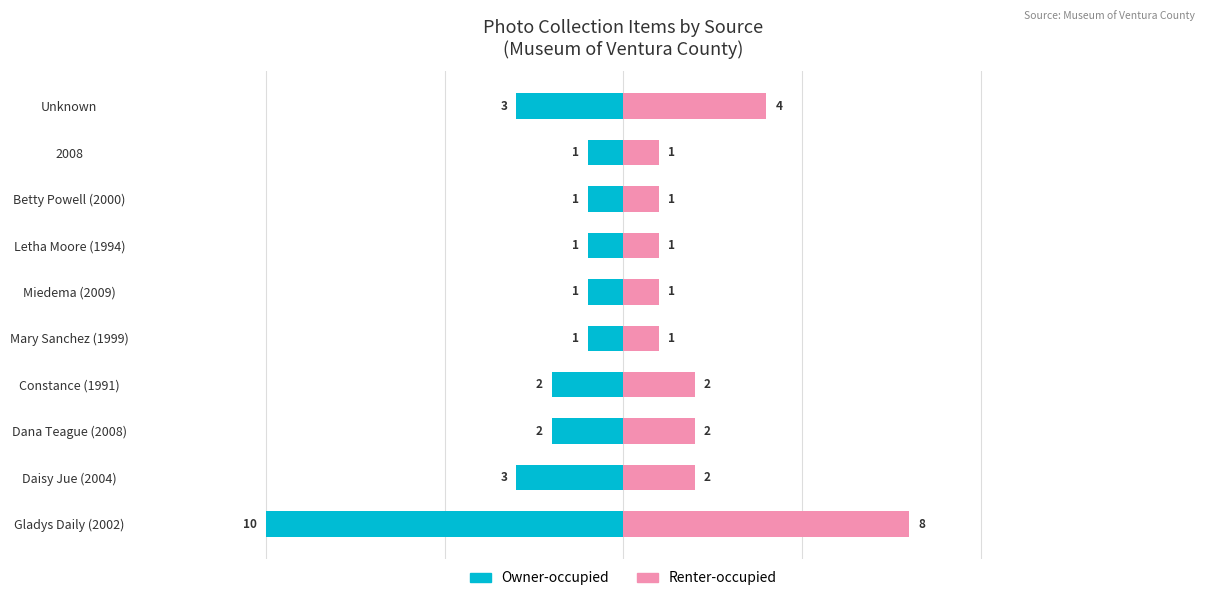

What is the highest value of the Renter-occupied series?

8